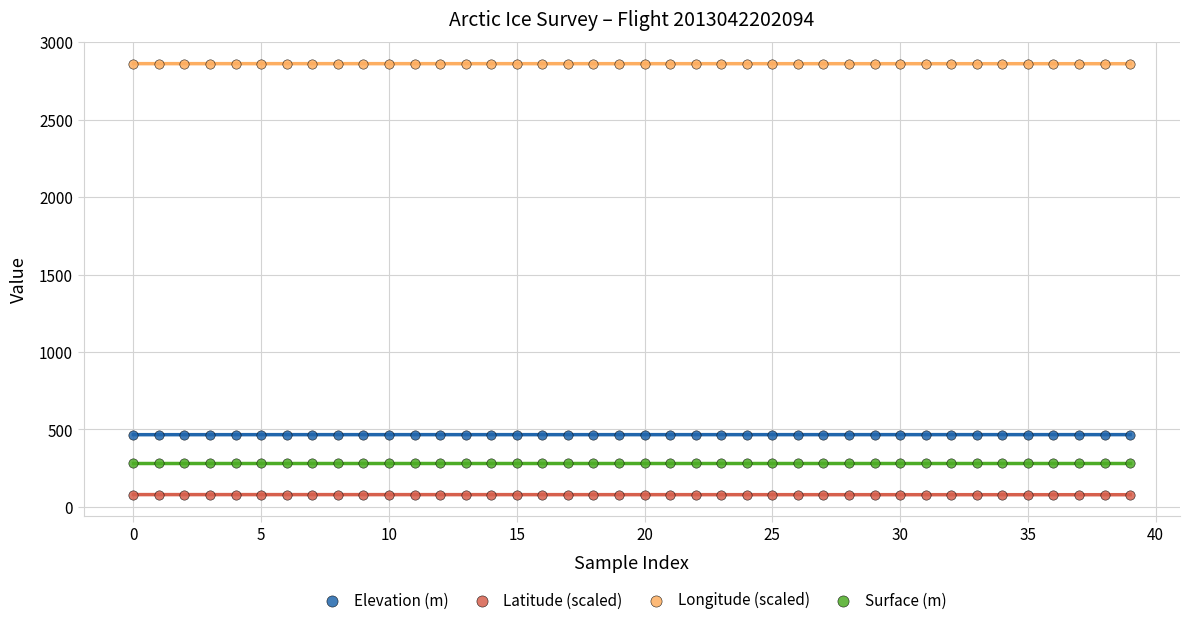

Which series contains the lowest Y value?

Latitude (scaled)